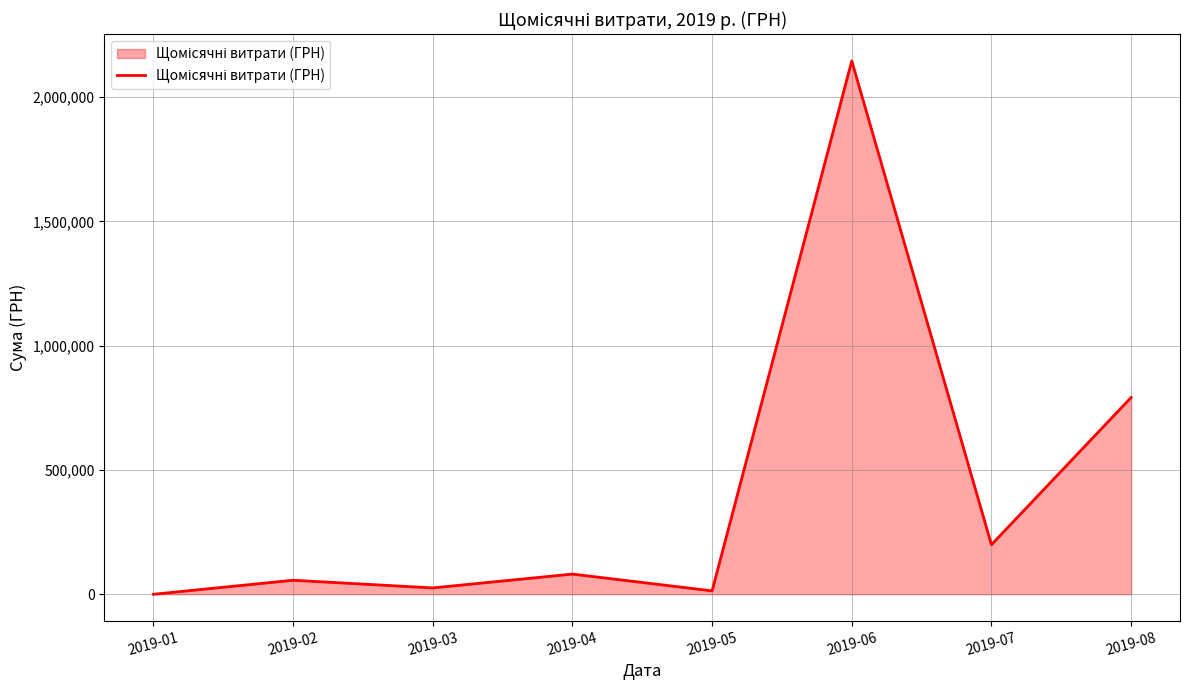

How many values are below 81225?

4